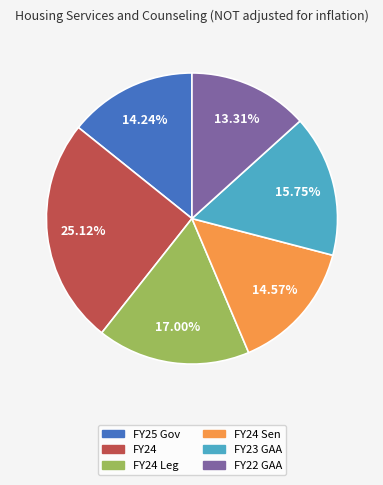

Does any single category account for the majority?

No